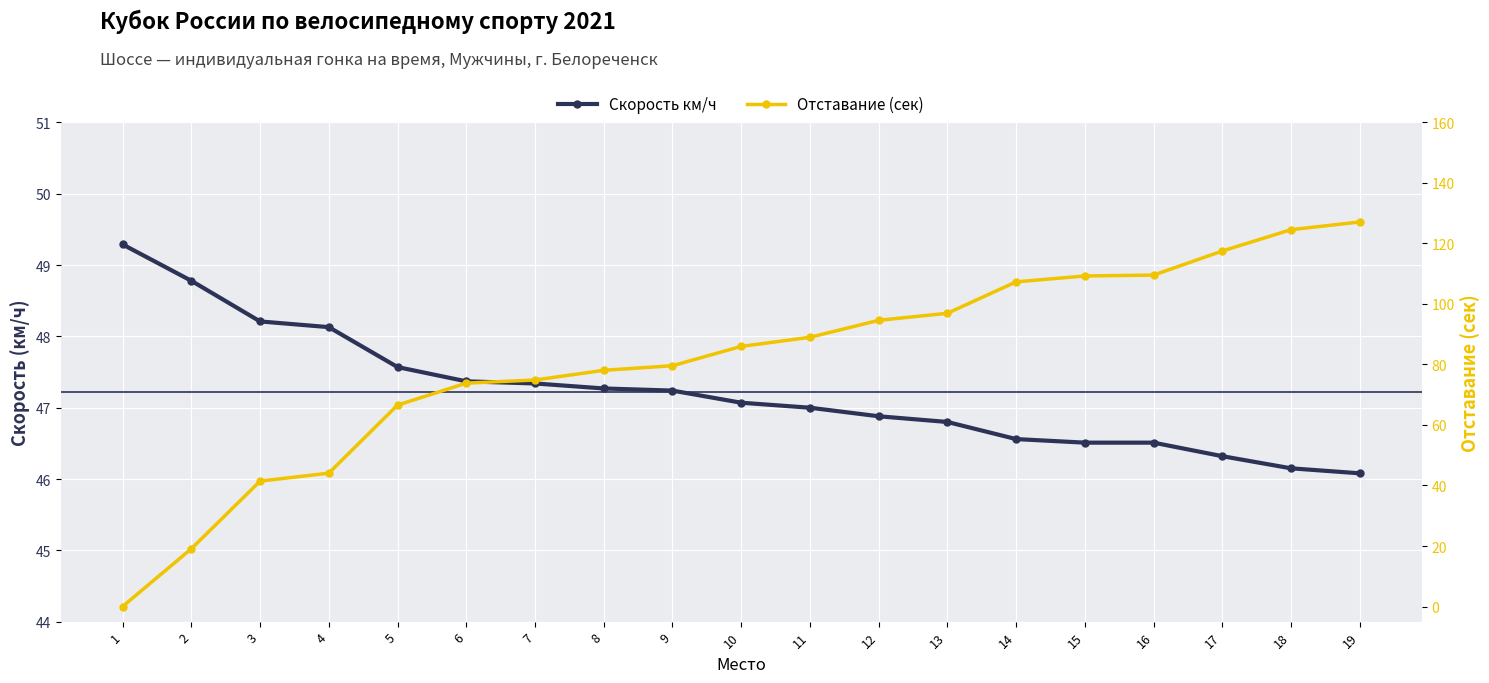

What is the spread (max minus min) of values at 10?

38.9